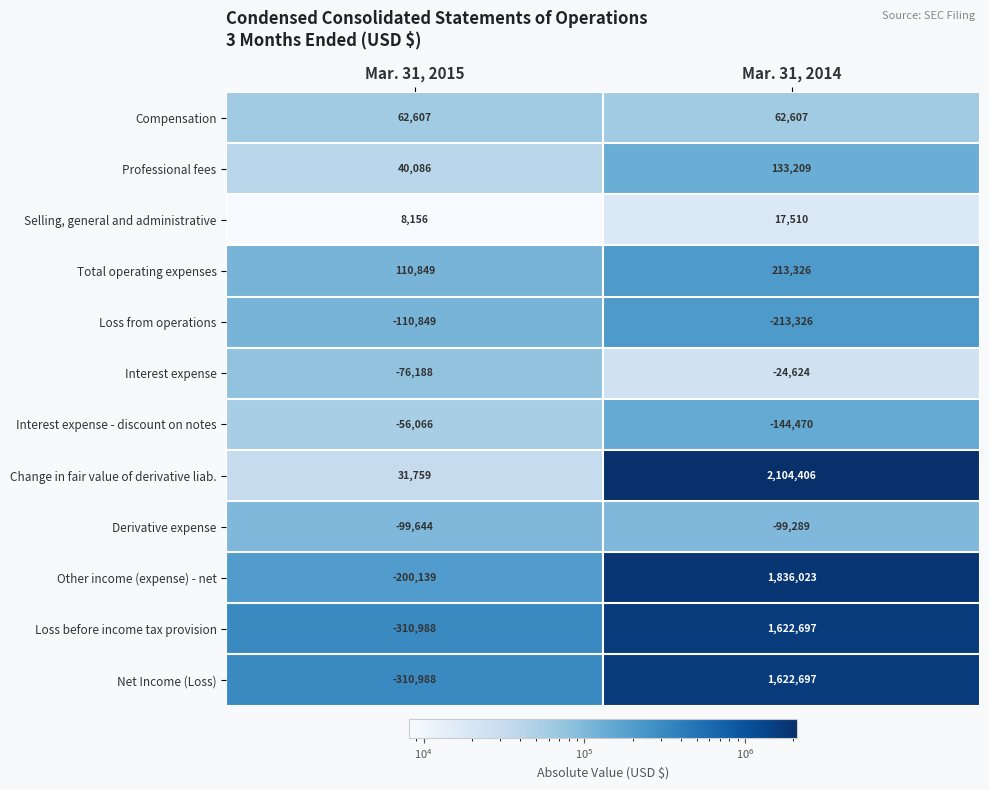

At which category does the chart reach its minimum across all series?

Mar. 31, 2015